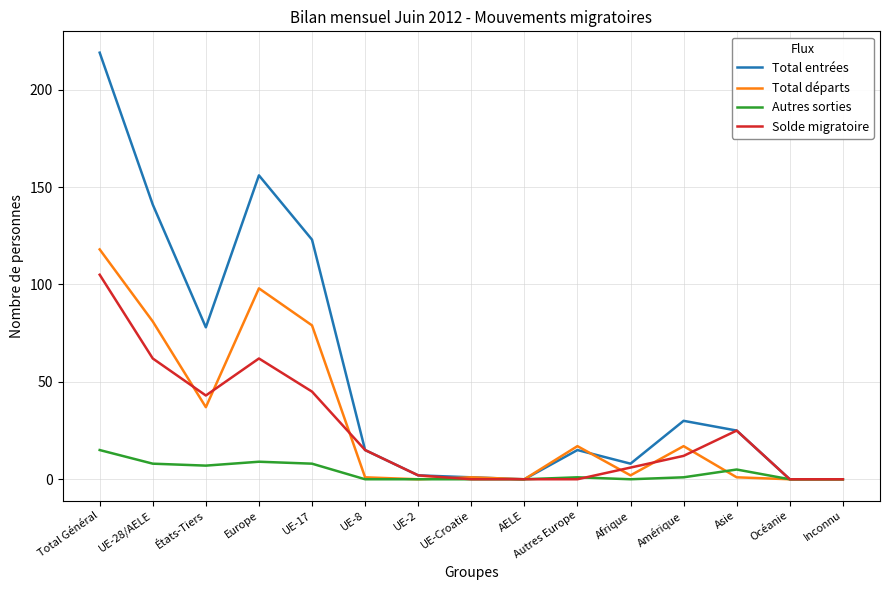

Which series has the largest total across all categories?

Total entrées